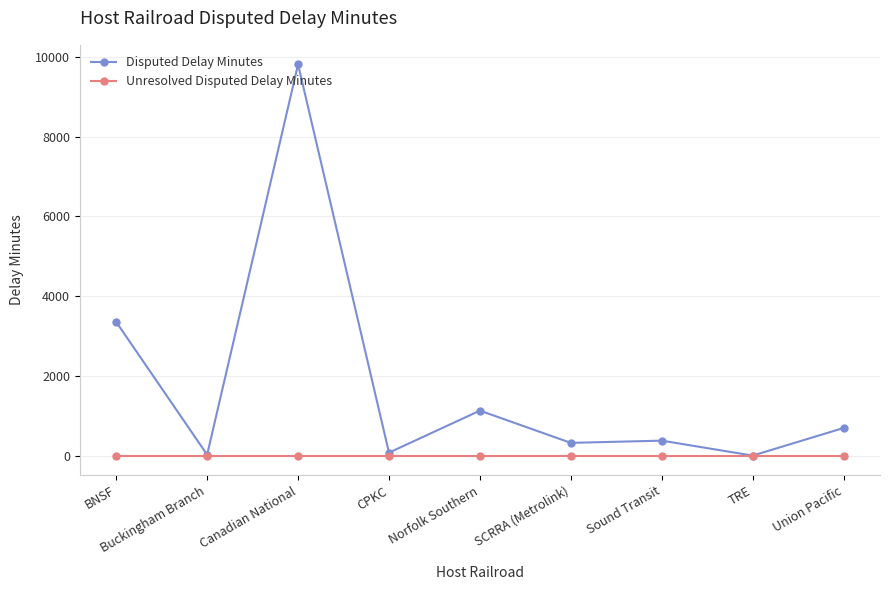

What is the difference between the maximum and second lowest values in the Disputed Delay Minutes series?

9789